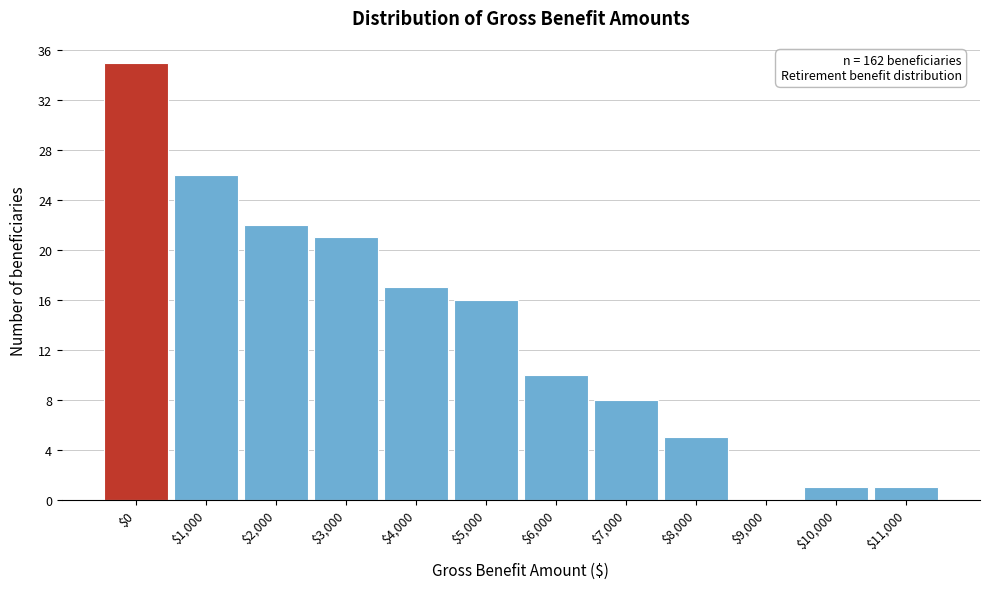

The value at $7,000 is 8. True or false?

True